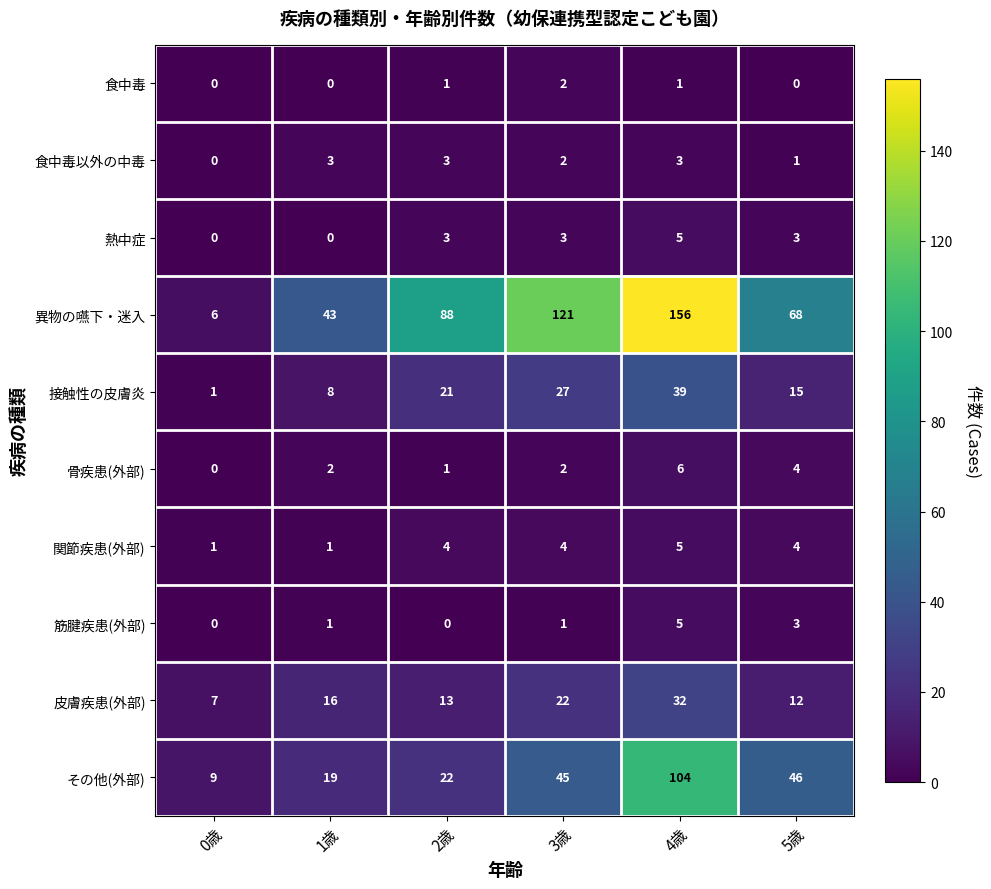

Which series has the largest total across all categories?

異物の嚥下・迷入